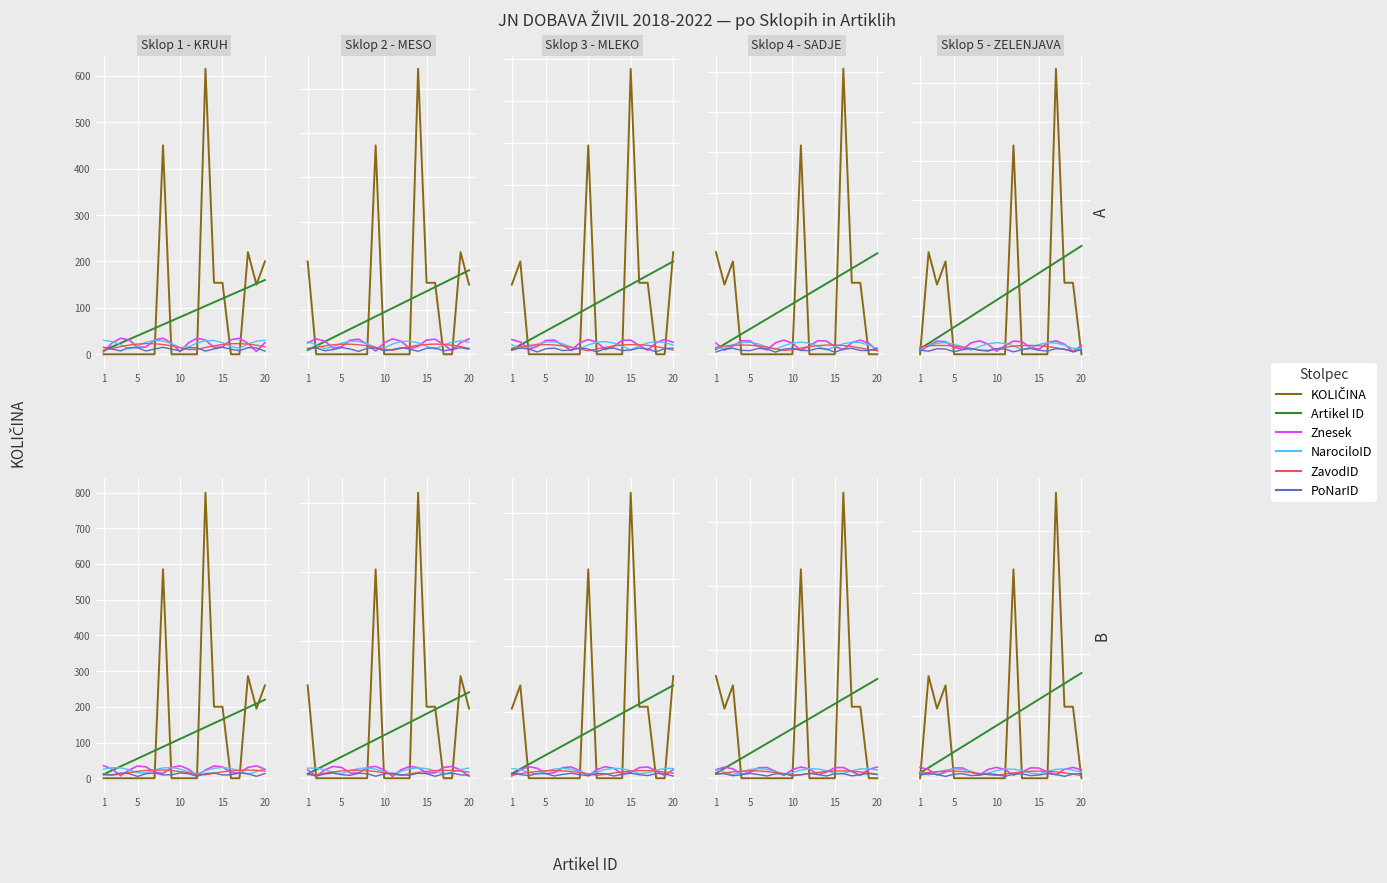

At which category does ZavodID reach its first local valley?

10